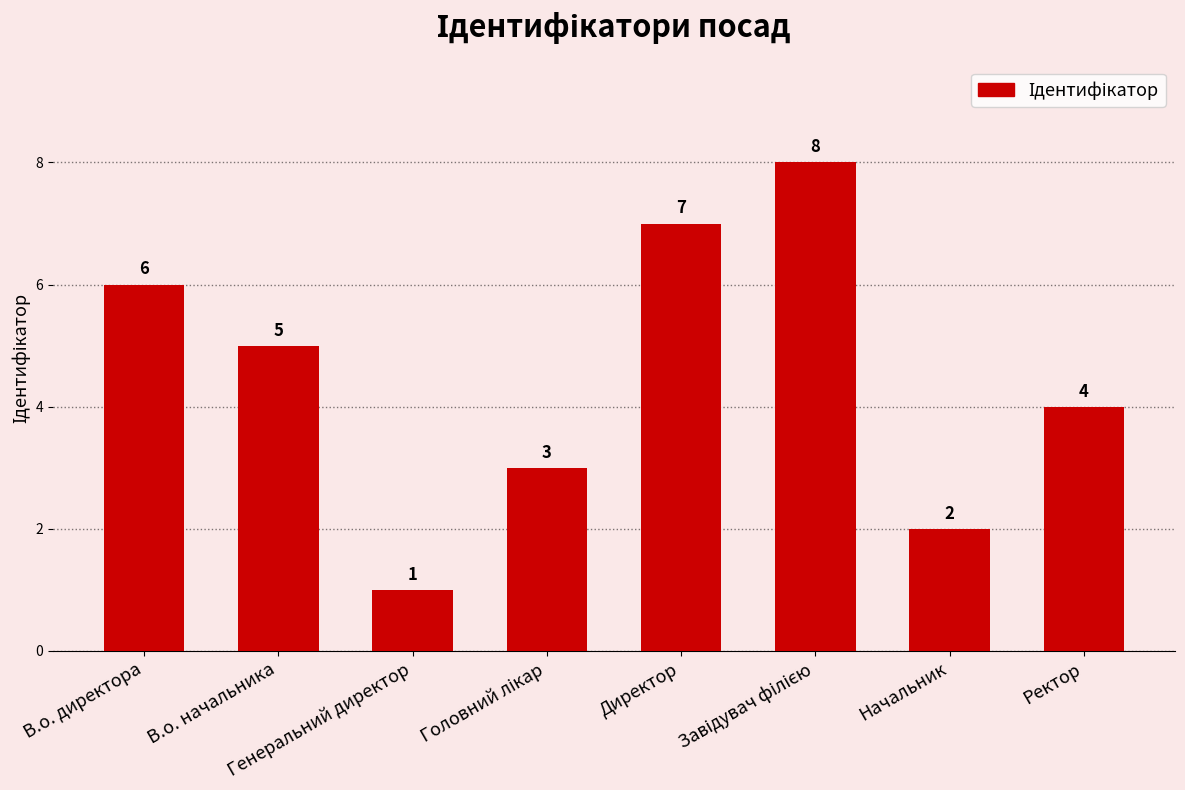

What is the sum of all values?

36